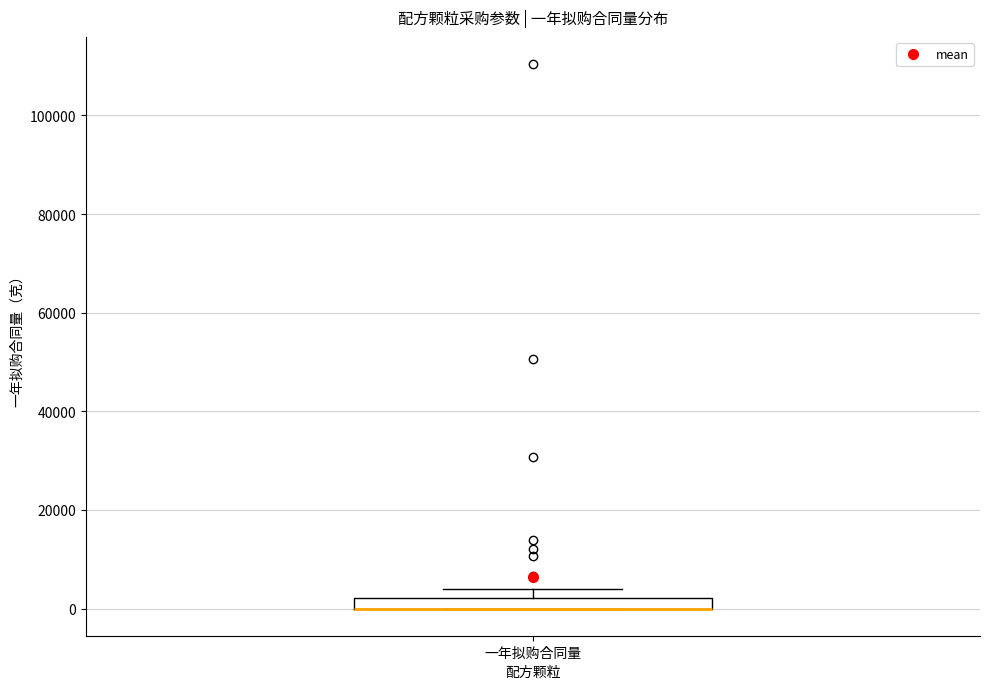

Where is the upper edge of the box for 一年拟购合同量 on the y-axis? The values are not printed on the chart, so give them approximately, as read against the axis.

2000